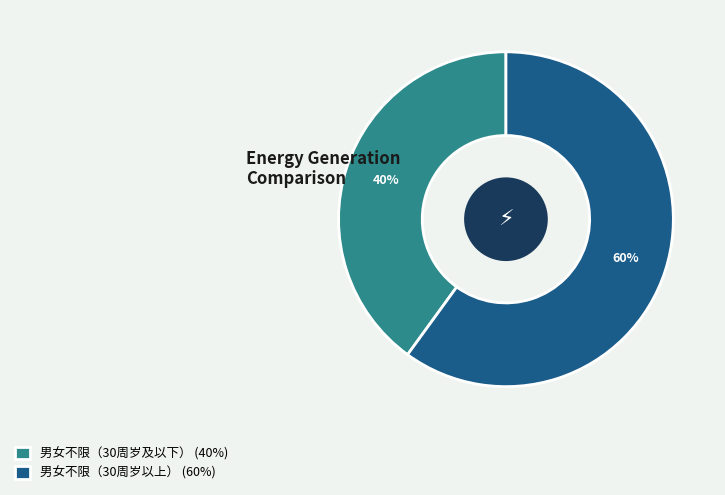

What percentage is the 男女不限（30周岁及以下） slice, to the nearest percent?

40%